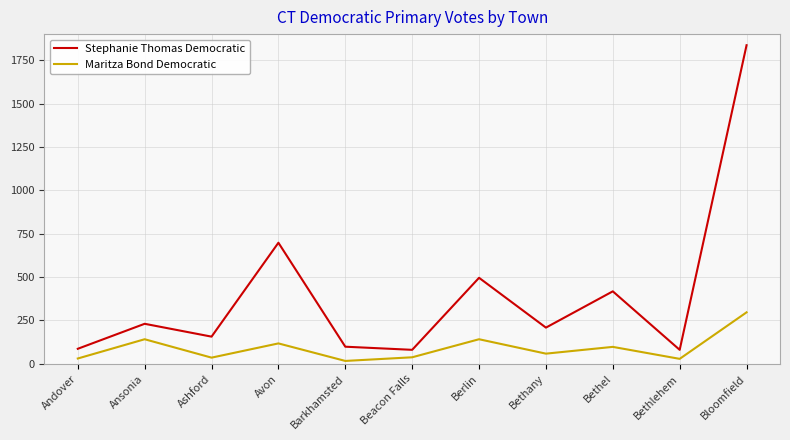

At how many categories does at least one series exceed 1490?

1